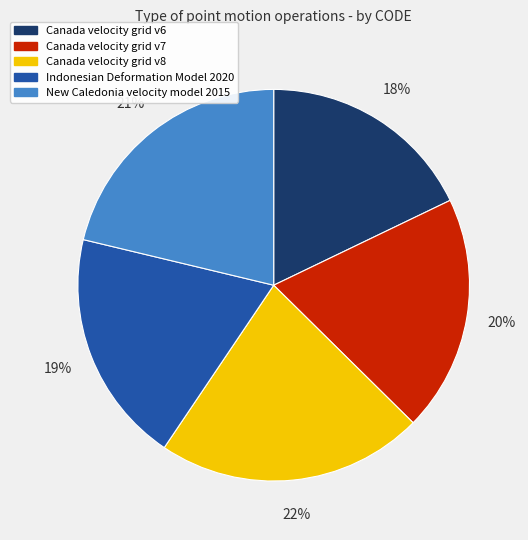

Combined, do Indonesian Deformation Model 2020 and Canada velocity grid v7 account for over 50%?

No